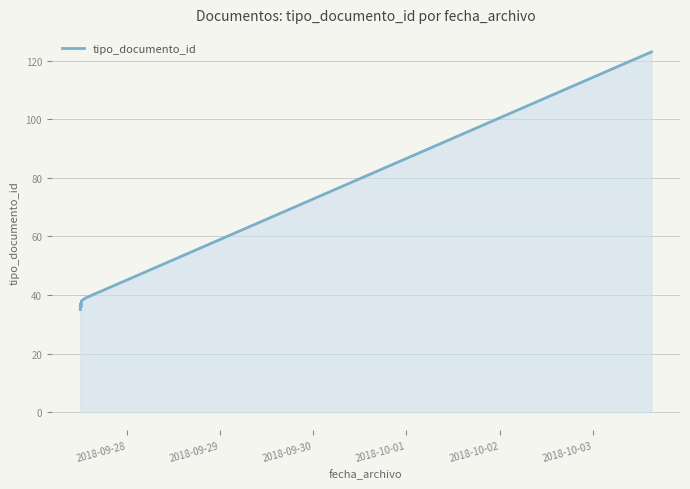

What is the difference between the second highest and minimum values?

4